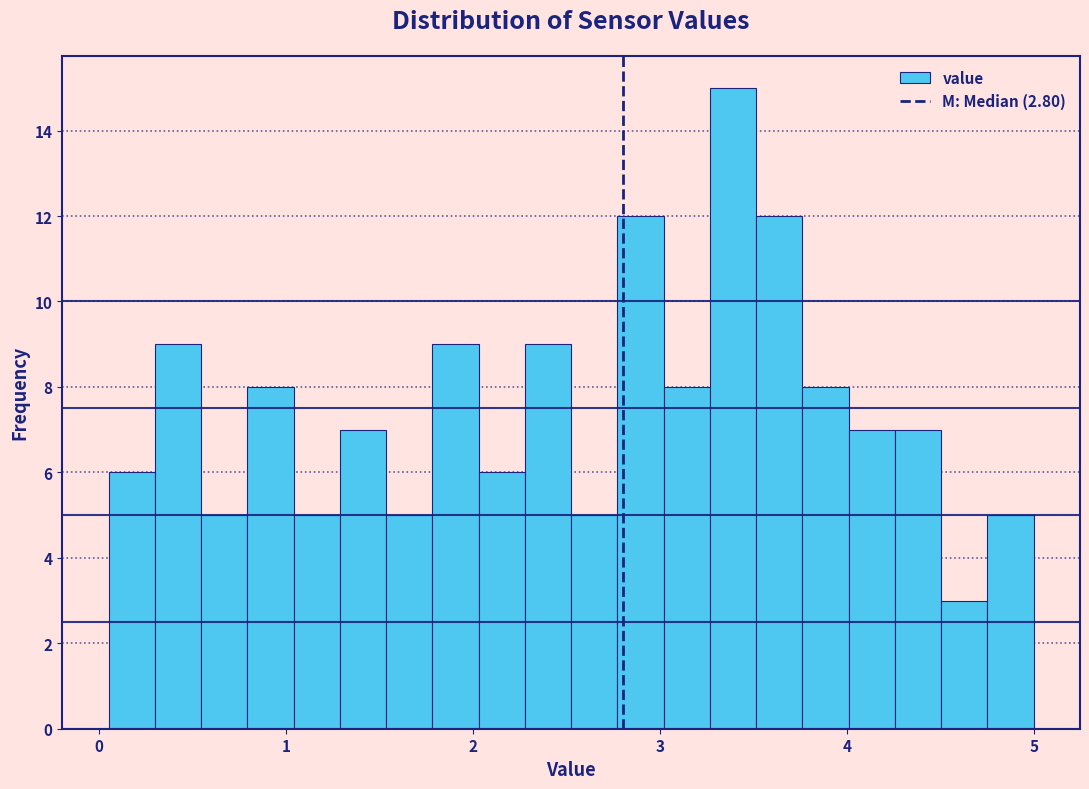

Read against the x-axis, roughly where is the centre of the tallest bar?

3.4